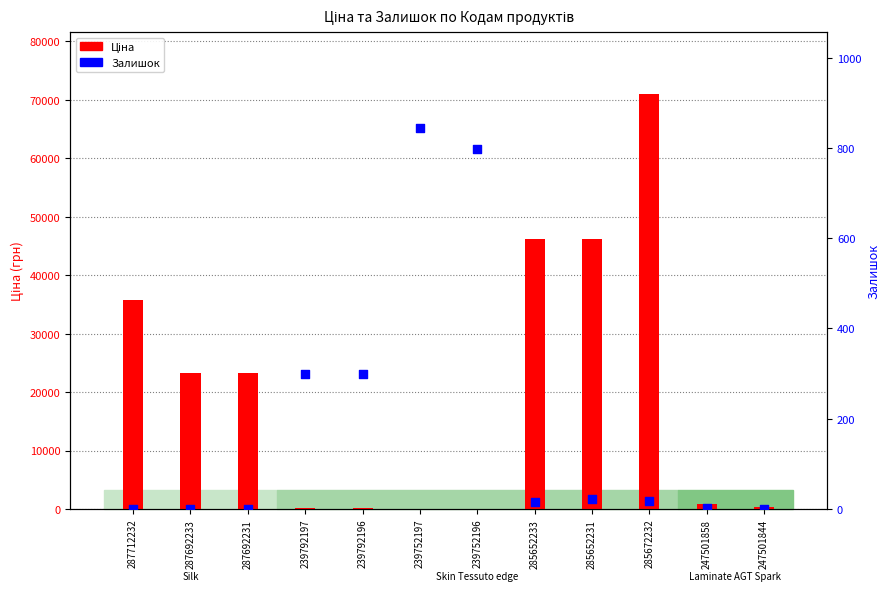

At how many categories does at least one series exceed 56651?

1